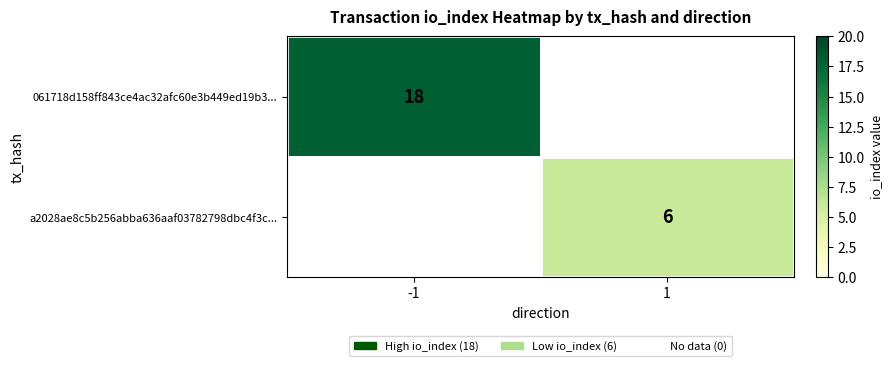

True or false: a2028ae8c5b256abba636aaf03782798dbc4f3c... has a value of 6 at 1.

True